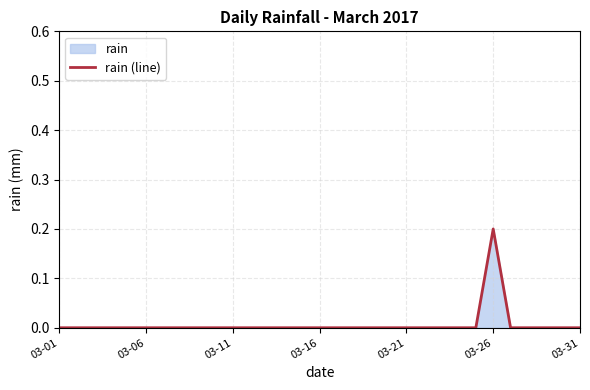

Reading left to right, list all the values displayed in this chart.

0.0	0.0	0.0	0.0	0.0	0.0	0.0	0.0	0.0	0.0	0.0	0.0	0.0	0.0	0.0	0.0	0.0	0.0	0.0	0.0	0.0	0.0	0.0	0.0	0.0	0.2	0.0	0.0	0.0	0.0	0.0